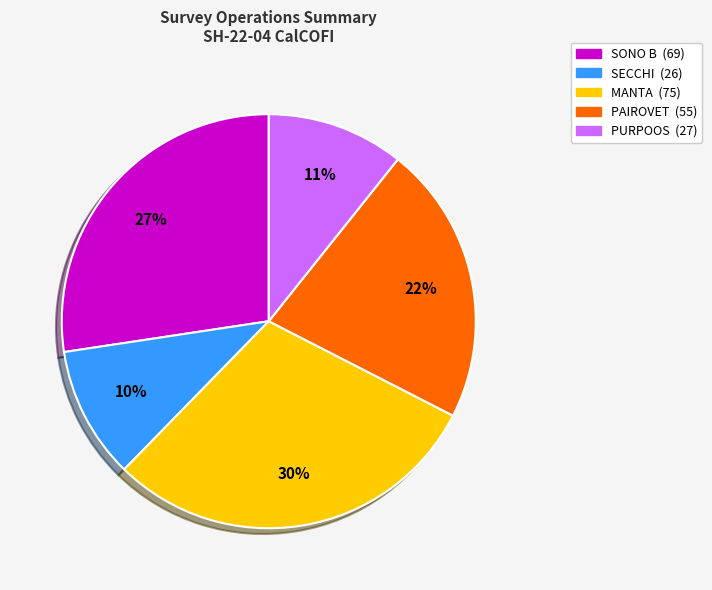

What percentage is the SONO B slice, to the nearest percent?

27%